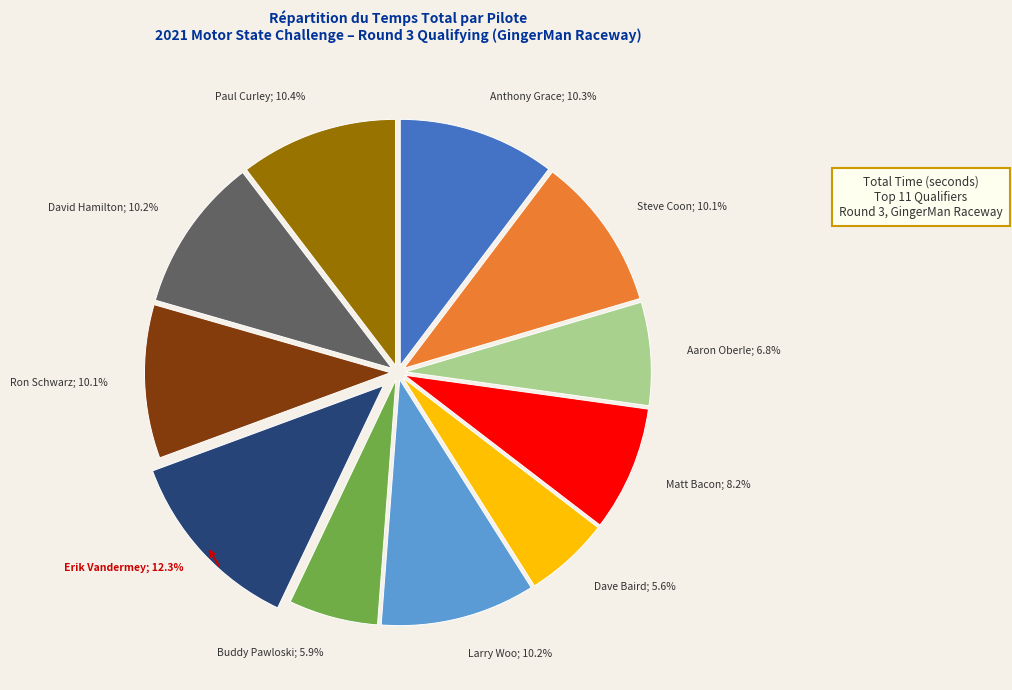

Is there a majority slice in this chart?

No